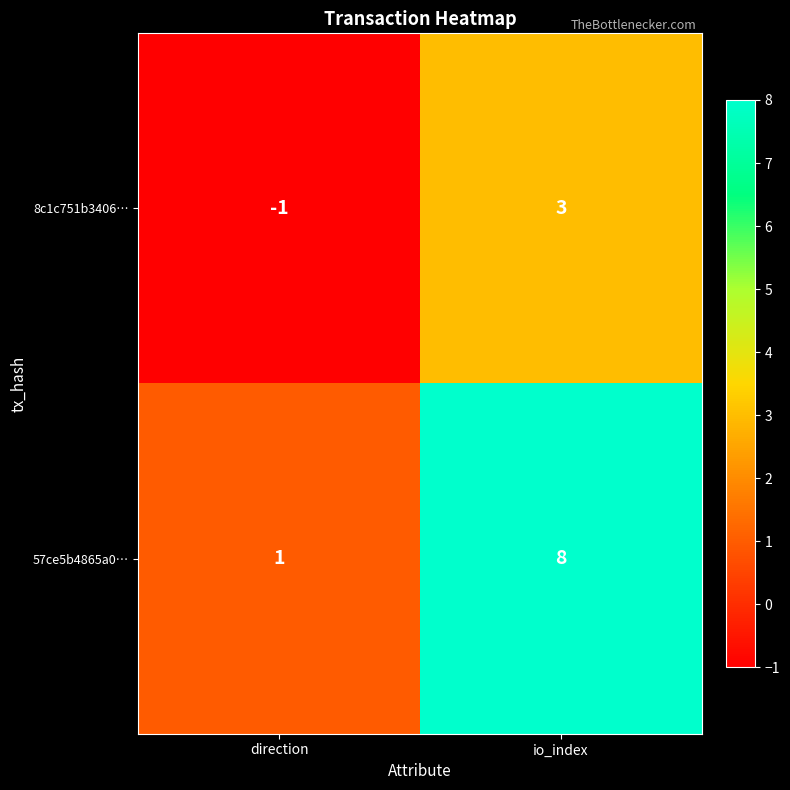

At which category is the sum across all series the highest?

io_index